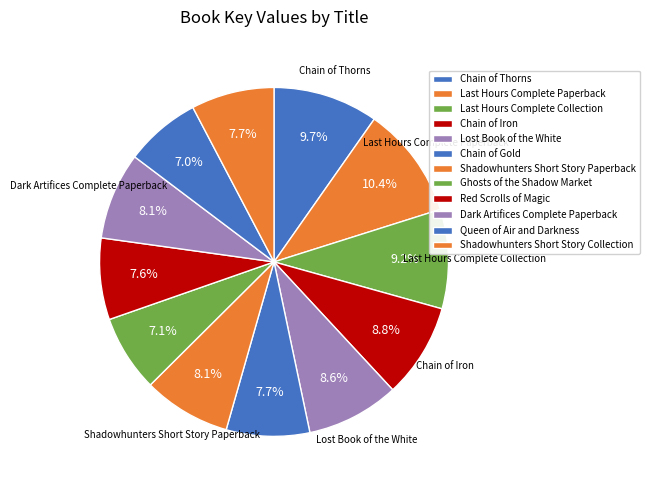

Count the number of slices in the pie.

12